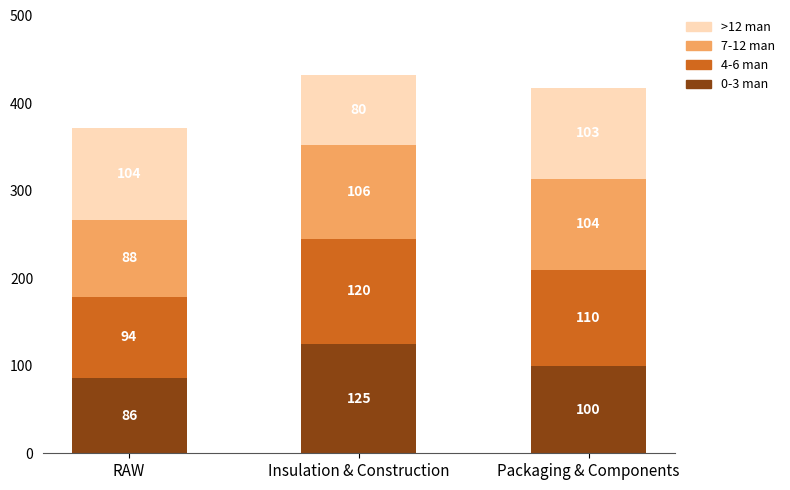

True or false: 0-3 man has a value of 99.7 at Packaging & Components.

True